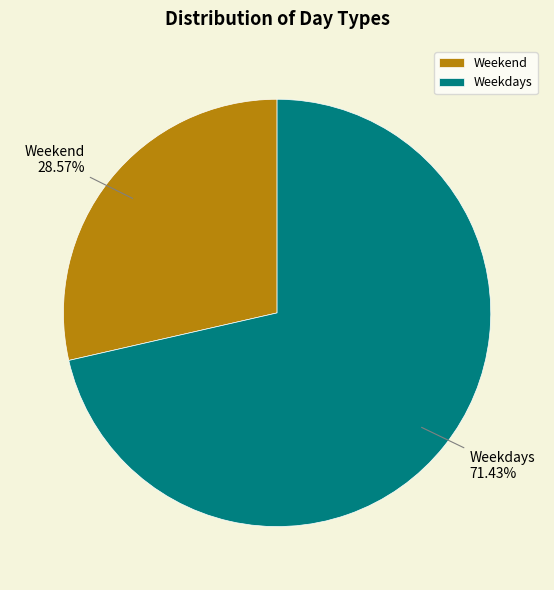

Which slice represents more than half of the pie?

Weekdays